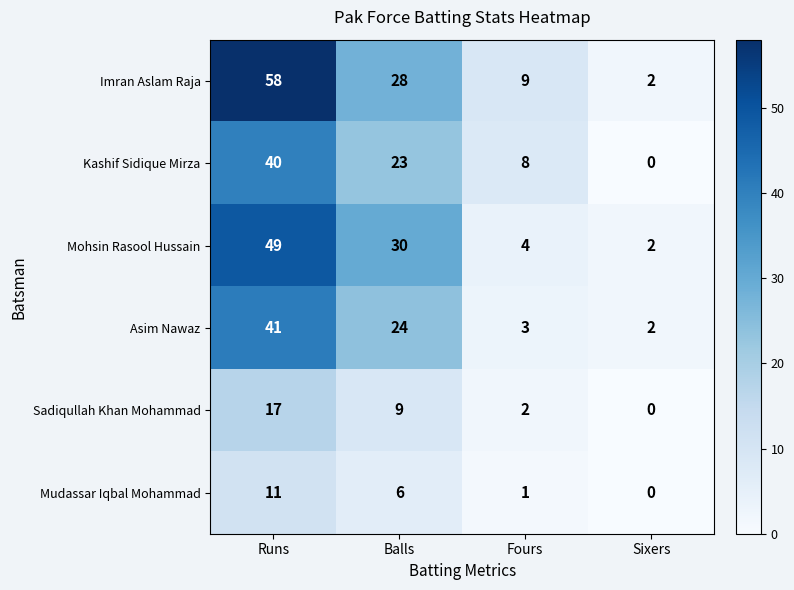

What is the difference between the maximum and minimum values in the Imran Aslam Raja series?

56